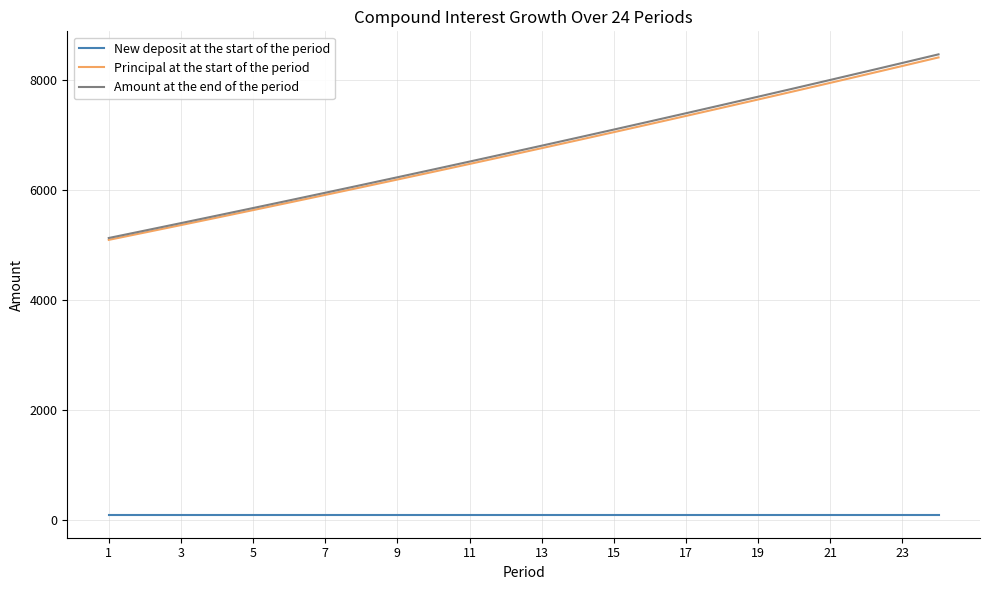

What are all the series names shown in the legend?

New deposit at the start of the period, Principal at the start of the period, Amount at the end of the period